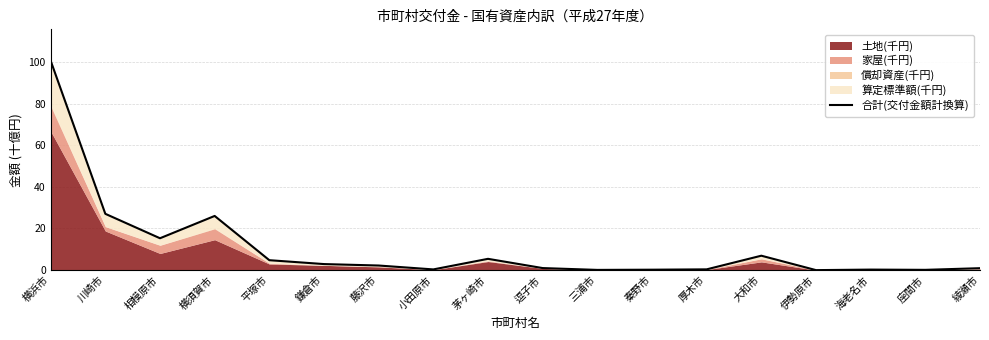

At which label is the value closest to 50?

川崎市